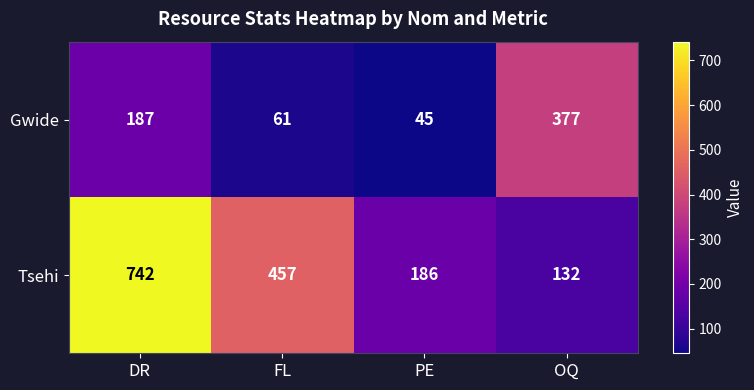

At which category is the sum across all series the highest?

DR